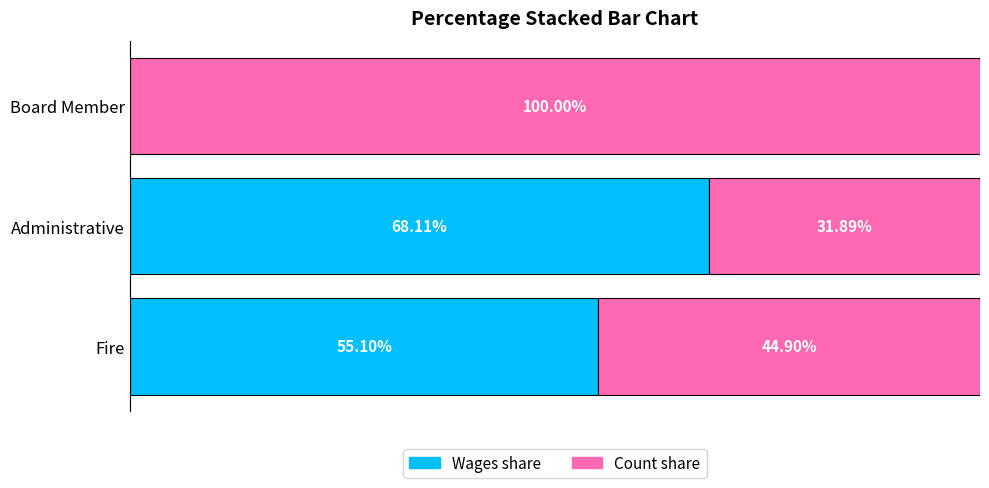

Which category has the highest value in the Wages share series?

Administrative